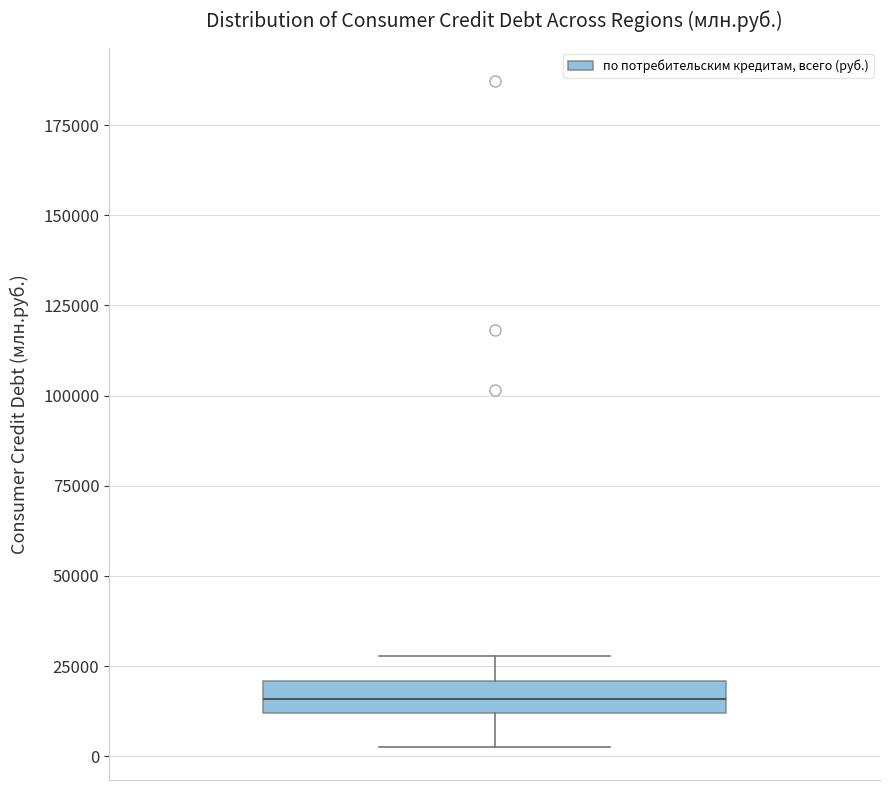

Read this box plot against the y-axis: the position of the median line, the range covered by the box, and the ends of both whiskers. The values are not printed on the chart, so give them approximately, as read against the axis.

median 15000, box 10000 to 20000, whiskers 5000 to 30000